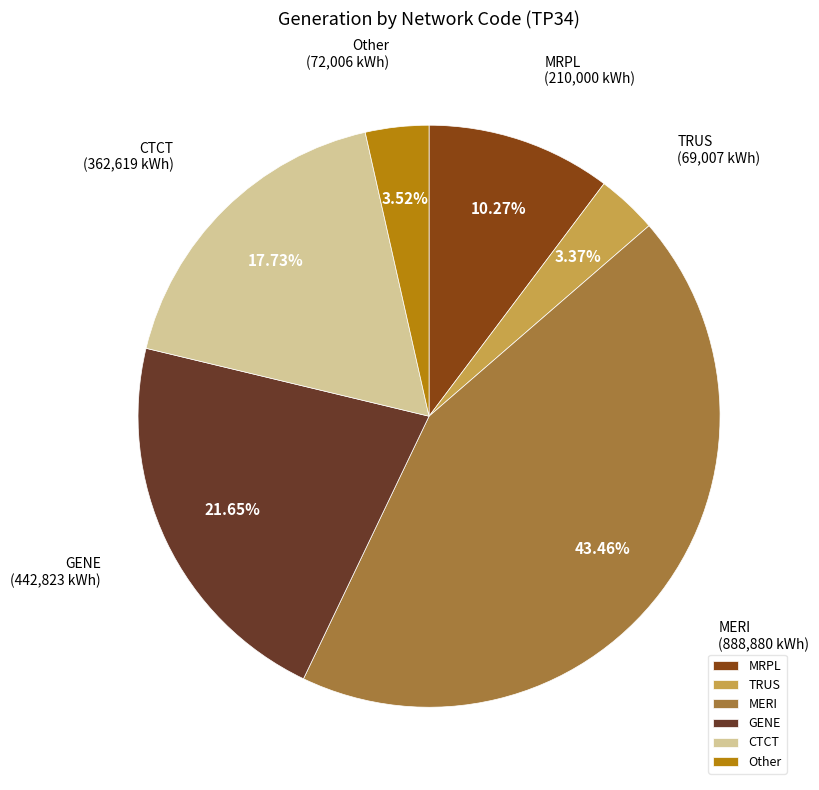

Does MRPL represent more than half of the total?

No